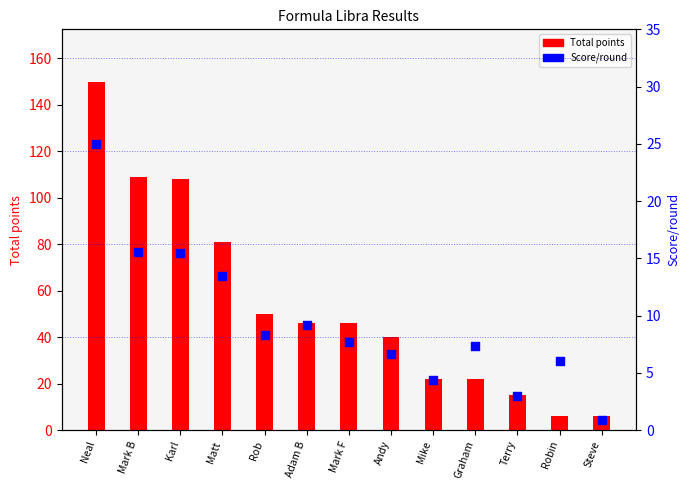

What is the total value across all series at Mark B?

124.6